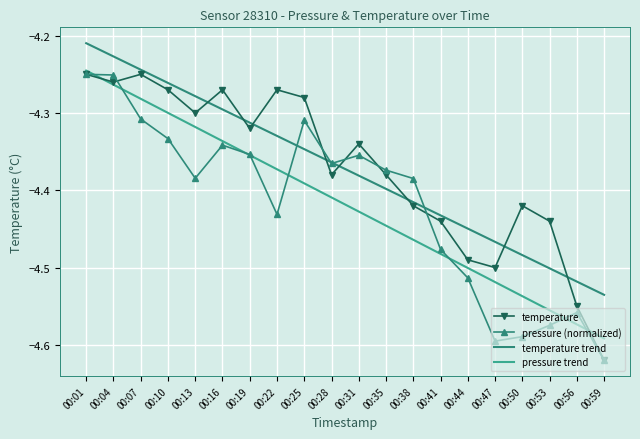

Between 00:07 and 00:10, which series saw the biggest shift?

pressure (normalized)